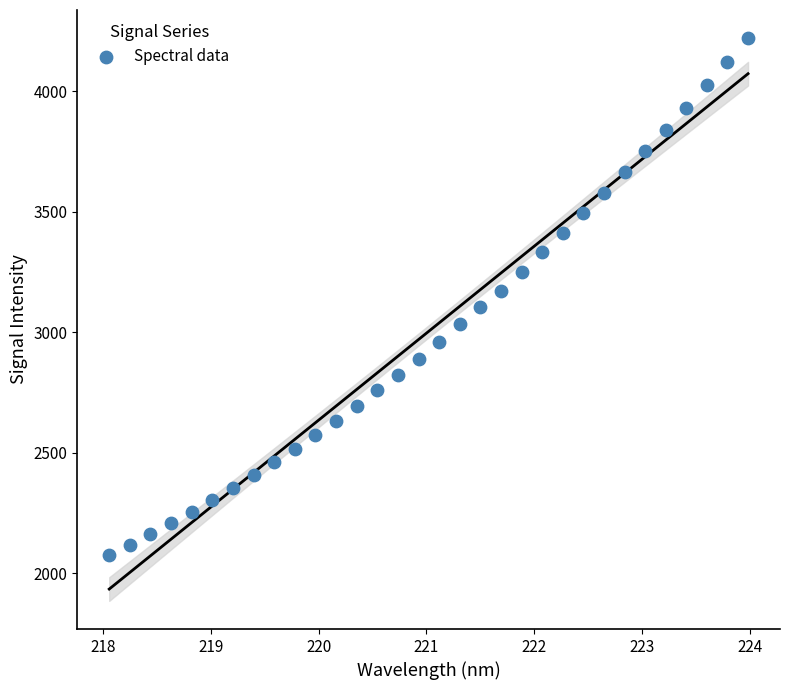

What is the range of X values (max minus min)?

5.9